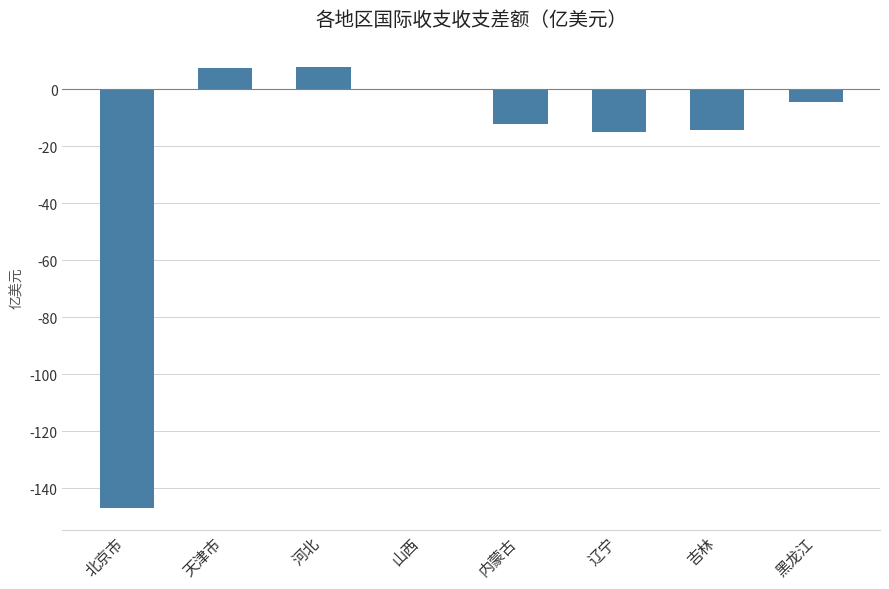

What is the sum of the values at 吉林 and 北京市?

-161.1